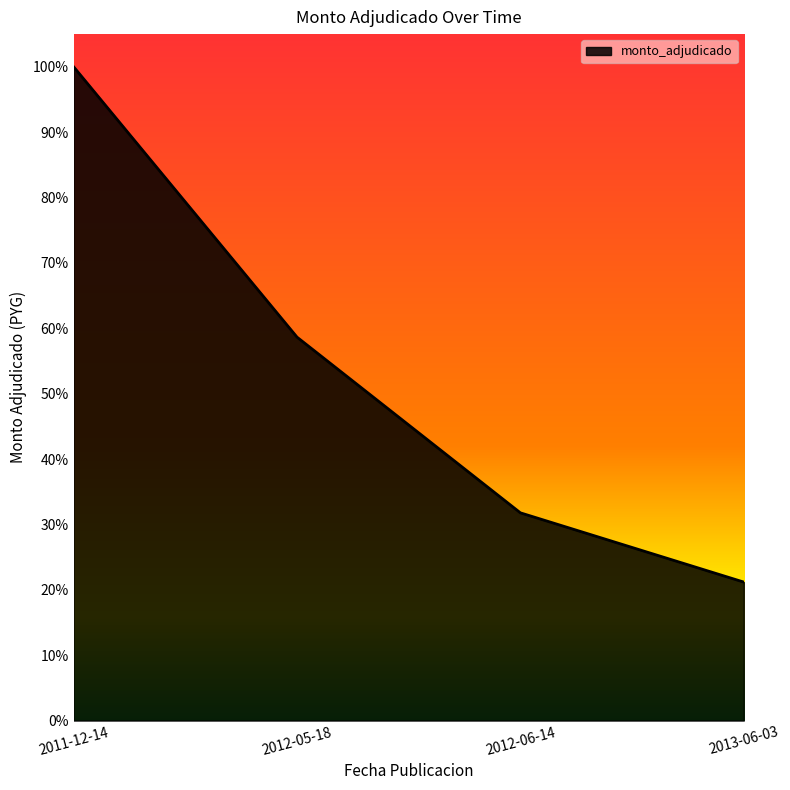

Is this an area chart (filled region under the line)?

Yes